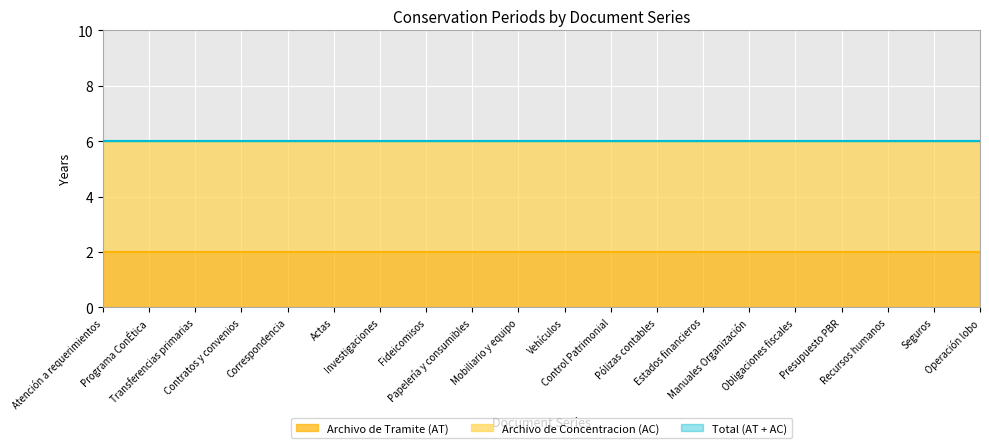

At which label does Archivo de Concentracion (AC) reach its peak?

Atención a requerimientos